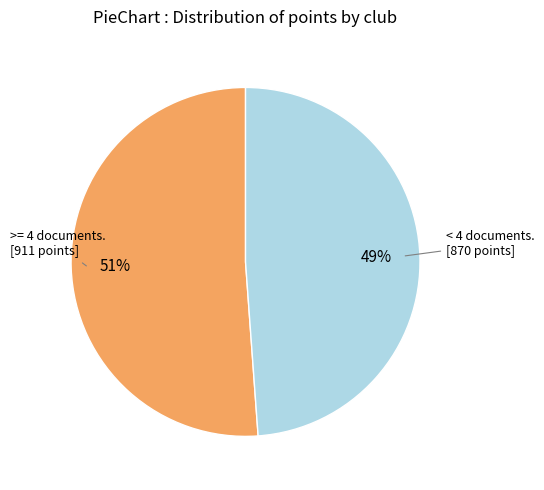

To the nearest percent, what is the average slice percentage?

50%